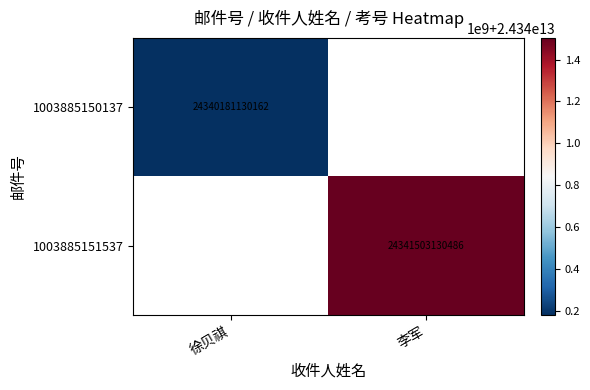

Is it true that 1003885150137 equals 24340181130162 at 徐贝祺?

True